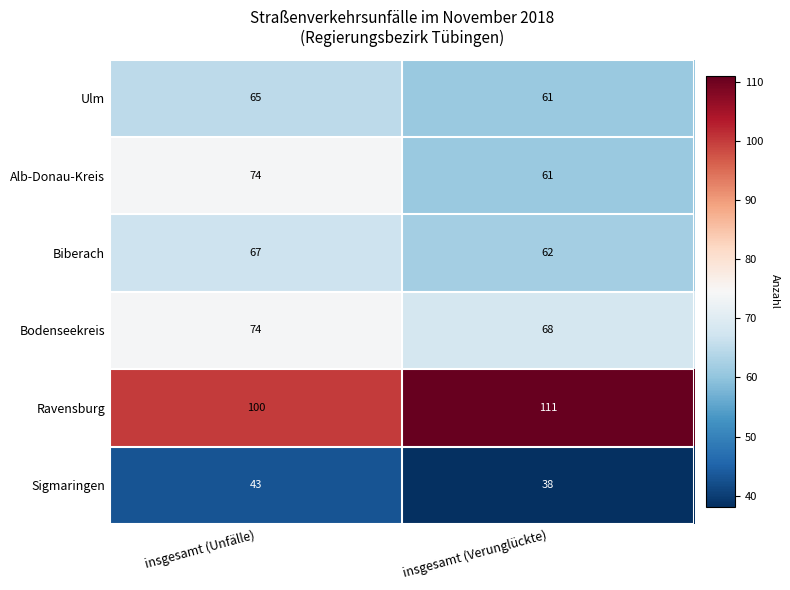

Reading left to right, transcribe all the data shown in this chart.

Ulm: 65	61
Alb-Donau-Kreis: 74	61
Biberach: 67	62
Bodenseekreis: 74	68
Ravensburg: 100	111
Sigmaringen: 43	38